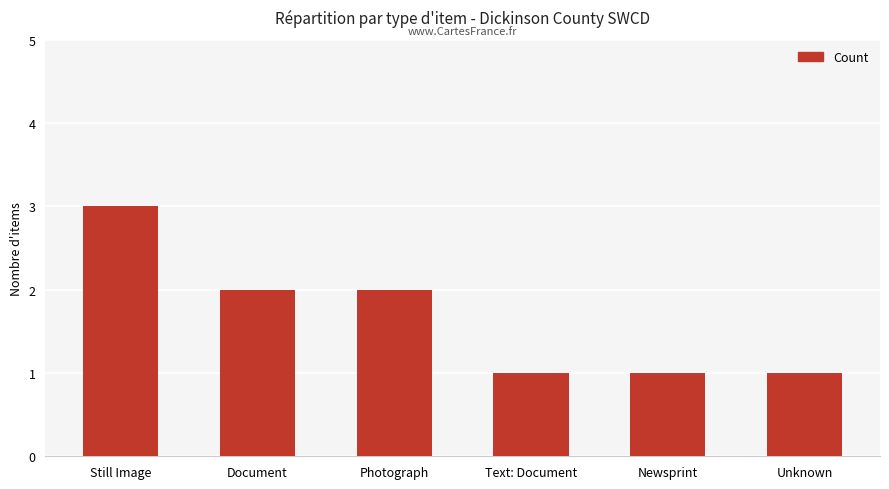

Does the chart contain stacked bars?

No